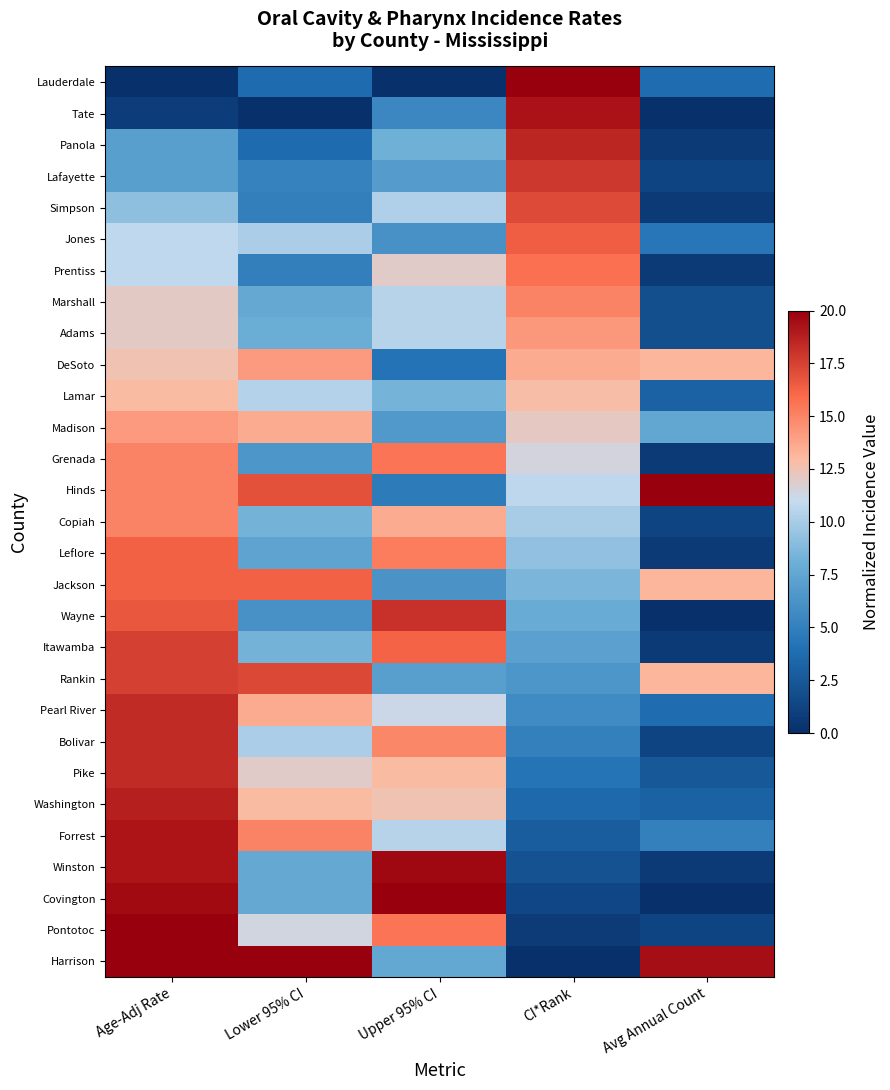

How many categories are shown in the chart?

5